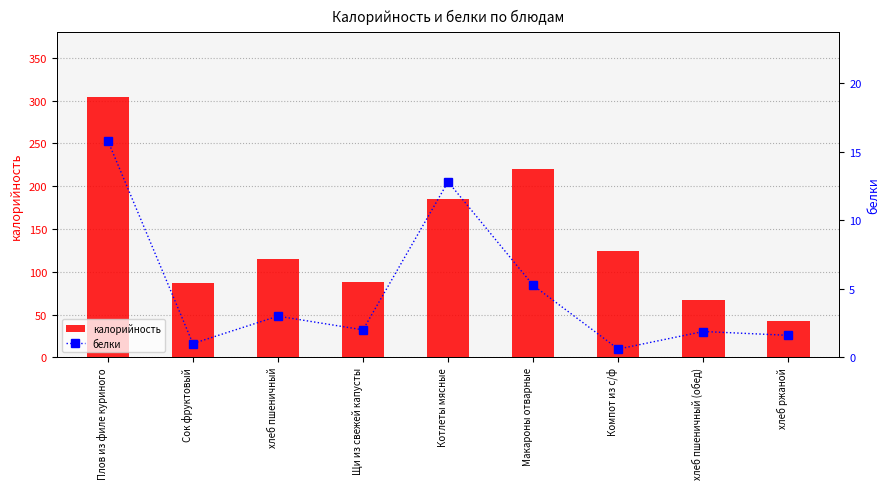

How many groups of bars are there?

9